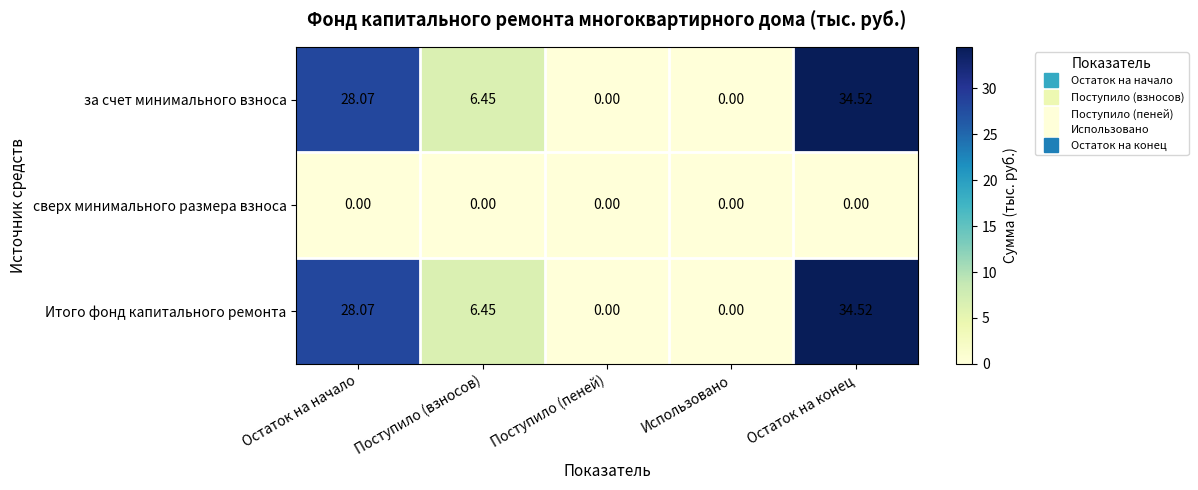

What is the difference between the highest and lowest values at Остаток на начало?

28.1